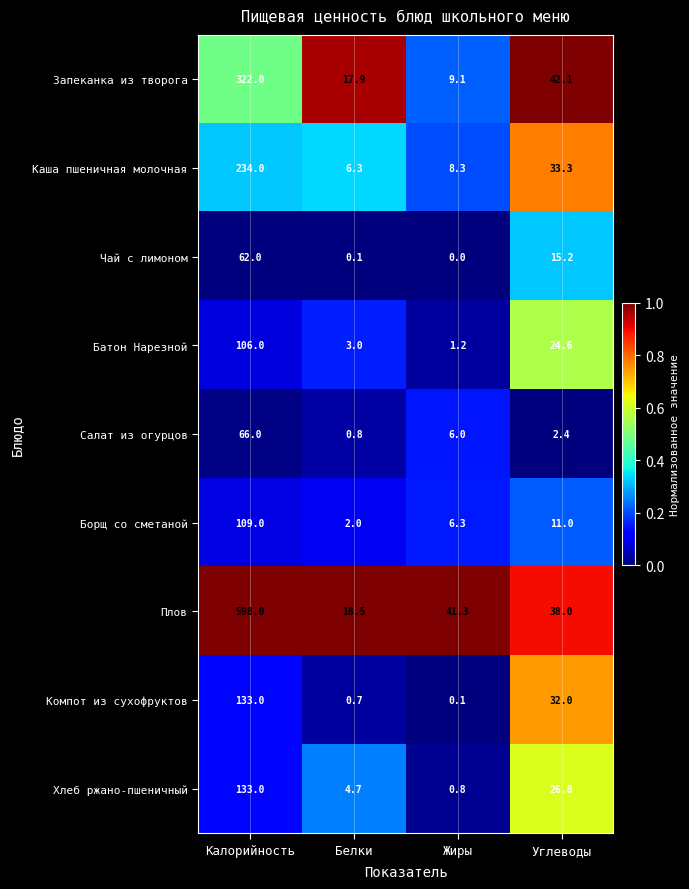

What is the sum of the Борщ со сметаной values at Жиры and Белки?

8.3